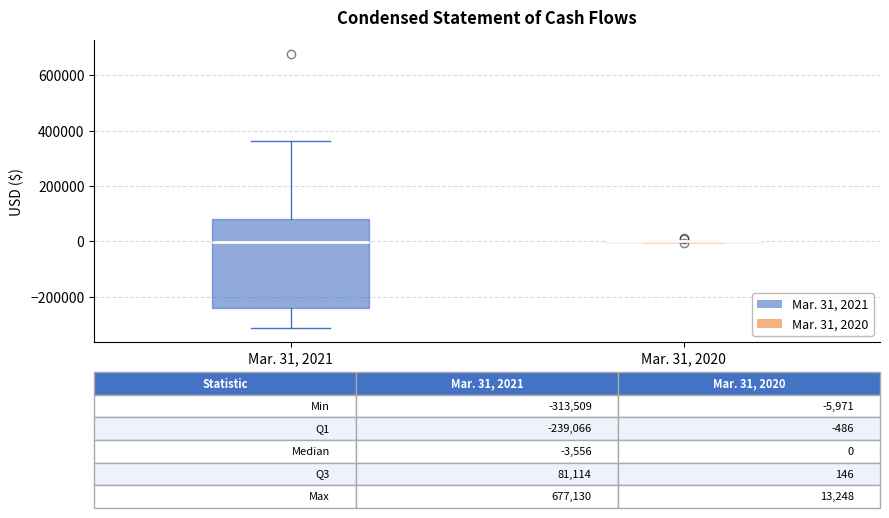

Comparing the boxes themselves (not the whiskers), which one is the tallest?

Mar. 31, 2021